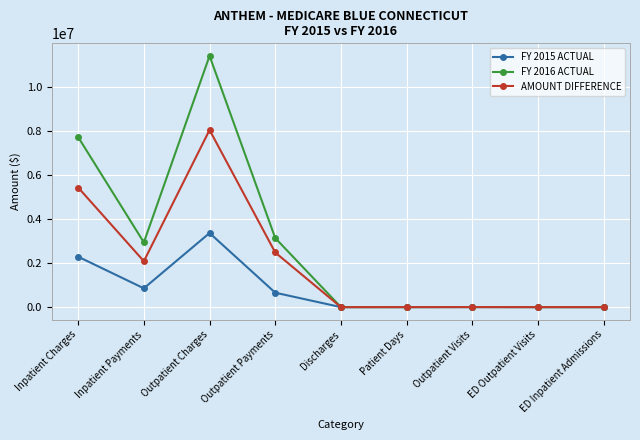

What is the difference between the maximum and minimum values in the FY 2015 ACTUAL series?

3360947